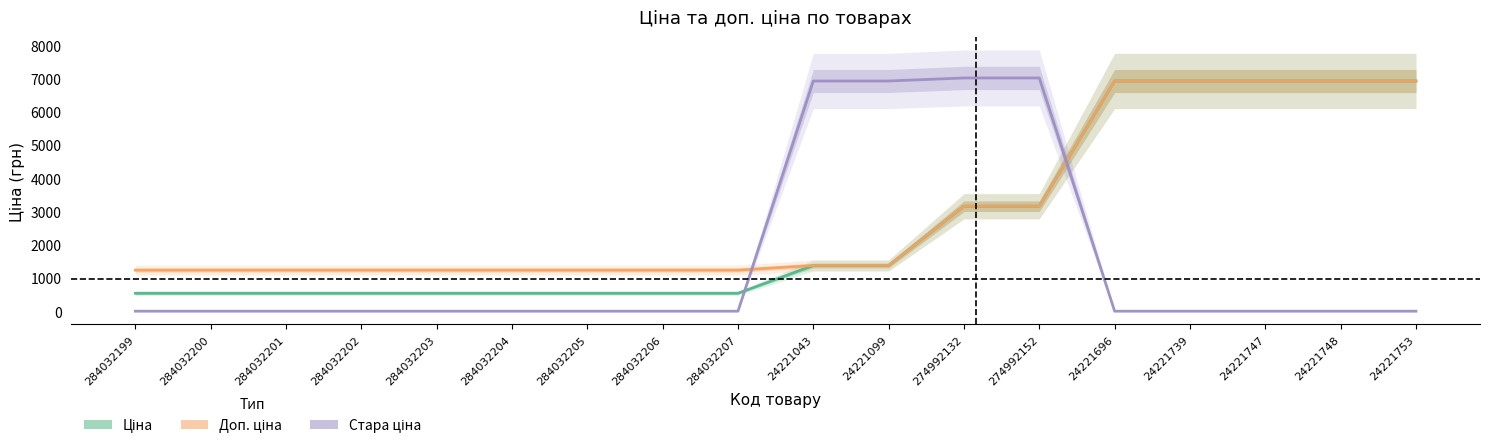

Rank the categories by Ціна value from lowest to highest.

284032199, 284032200, 284032201, 284032202, 284032203, 284032204, 284032205, 284032206, 284032207, 24221043, 24221099, 274992132, 274992152, 24221696, 24221739, 24221747, 24221748, 24221753